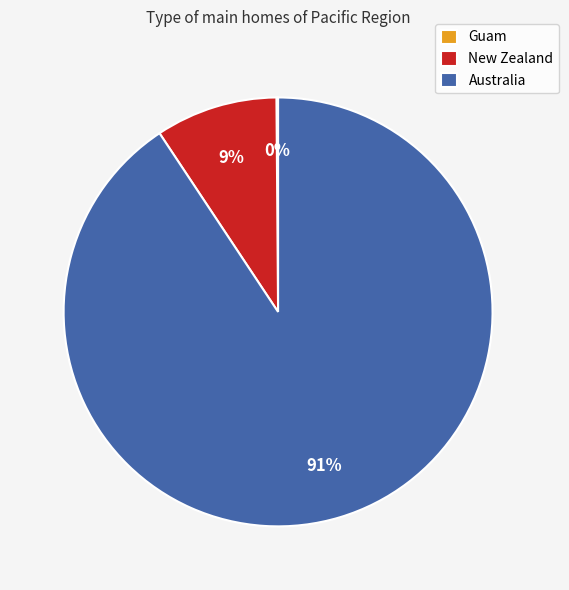

Do New Zealand and Australia together represent more than half of the pie?

Yes